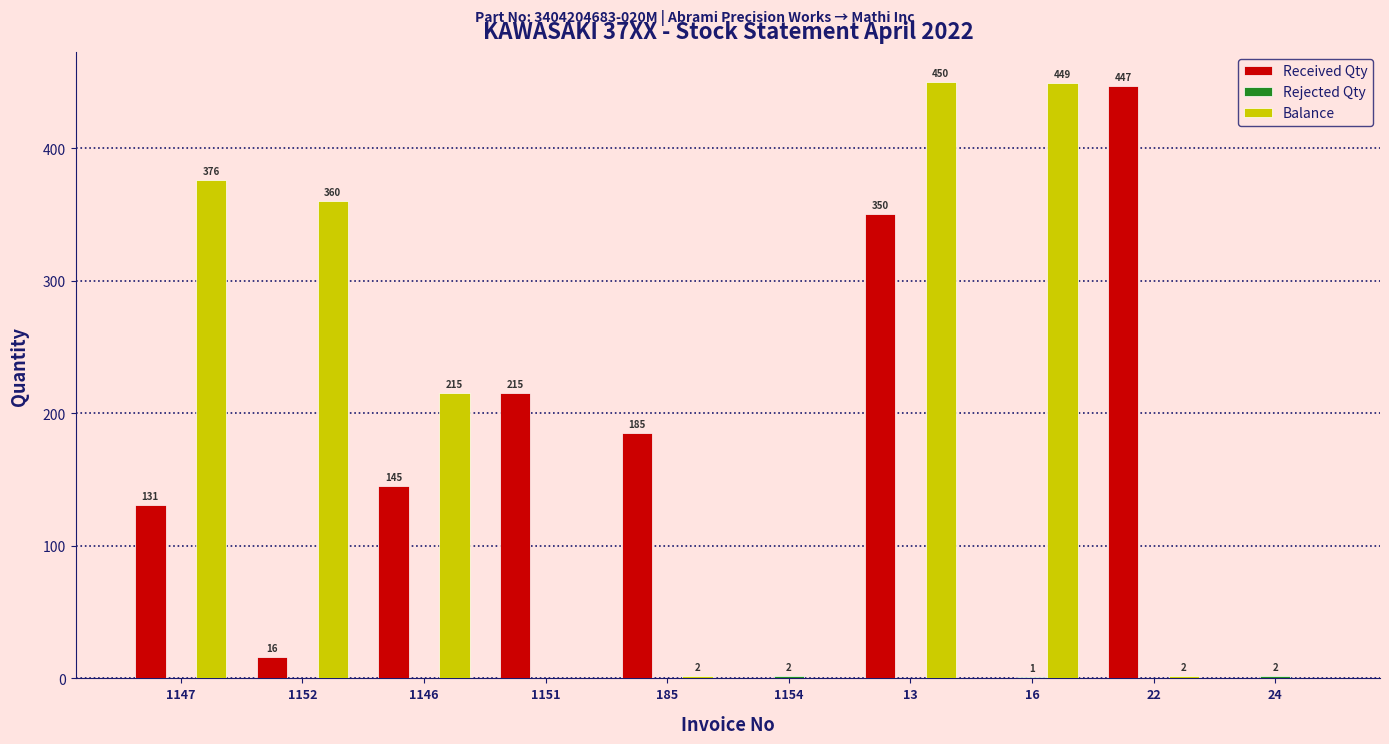

At which category is the sum across all series the highest?

13